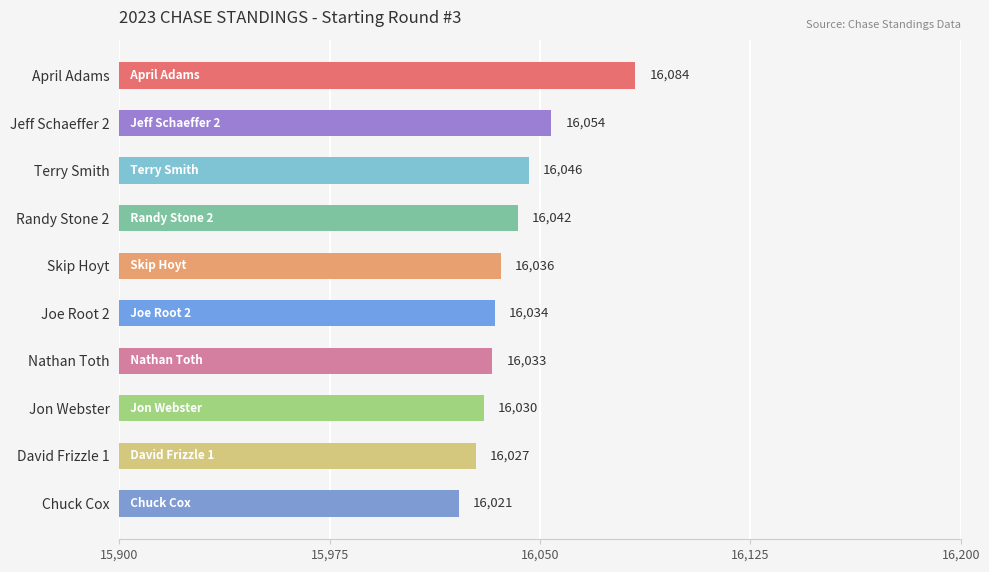

What is the label of the 7th bar from the bottom?

Randy Stone 2